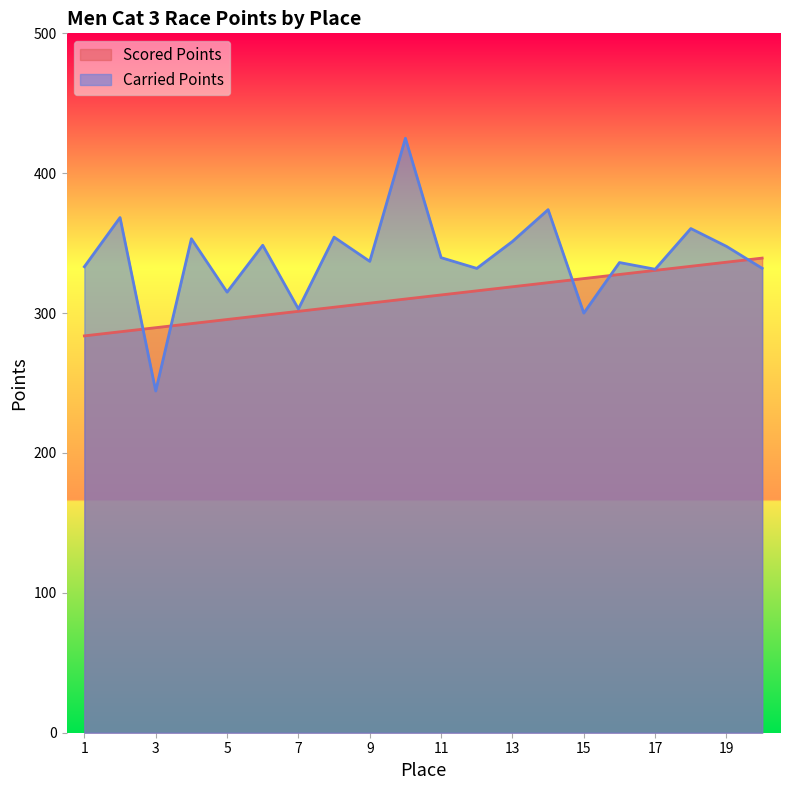

True or false: Scored Points and Carried Points intersect in this chart.

True